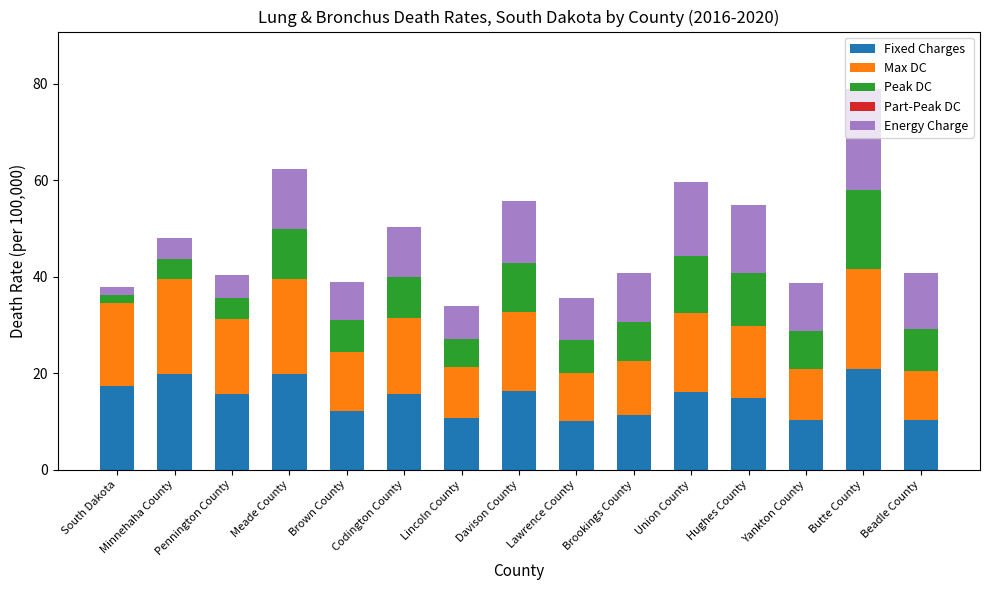

The value of Fixed Charges at Union County is 28.1. True or false?

False